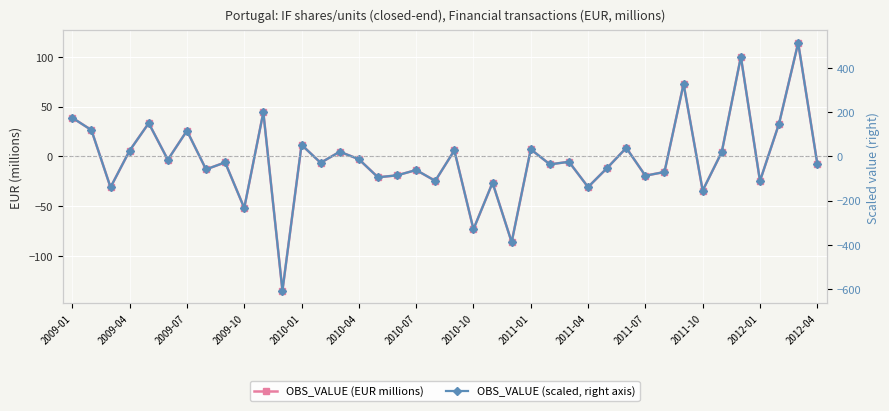

Is the value of OBS_VALUE (scaled, right axis) at 27 greater than the value of OBS_VALUE (EUR millions) at 14?

No